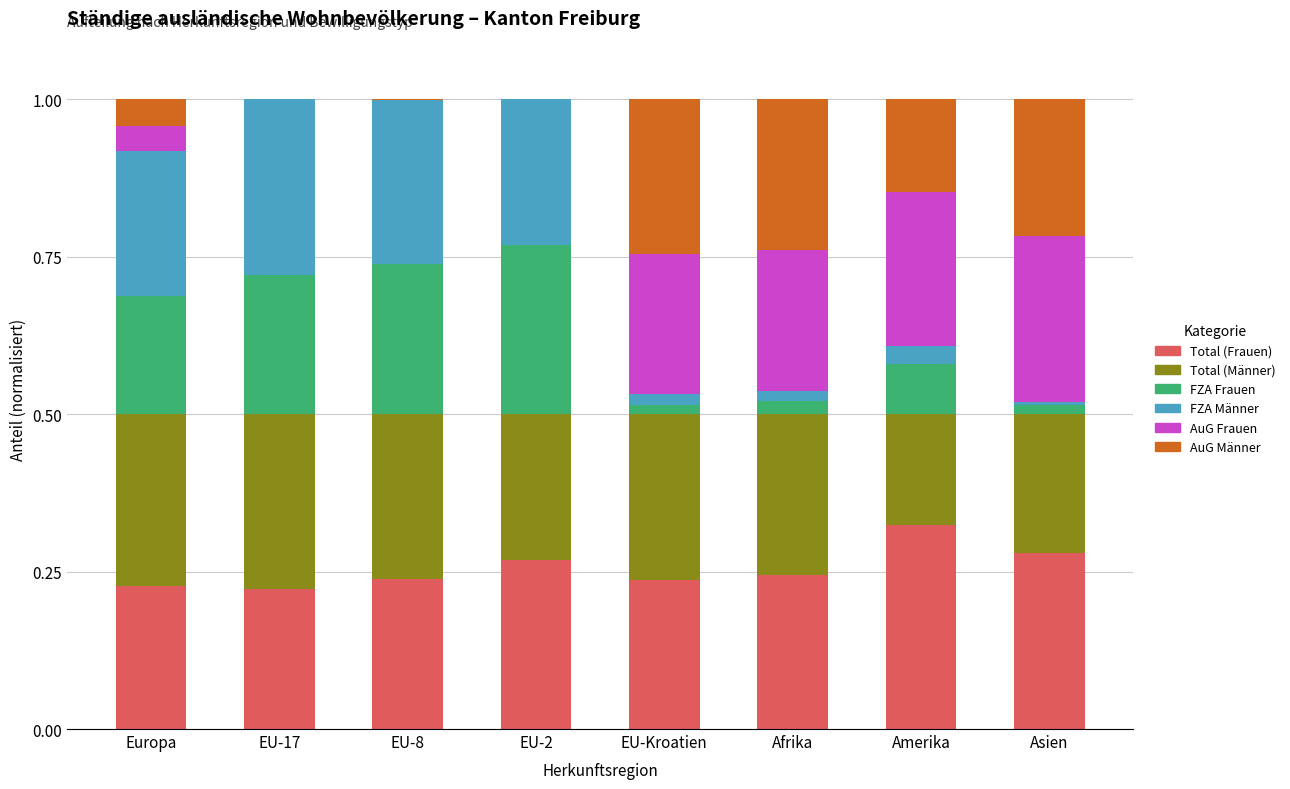

The value of Total (Frauen) at EU-8 is 0.1. True or false?

False